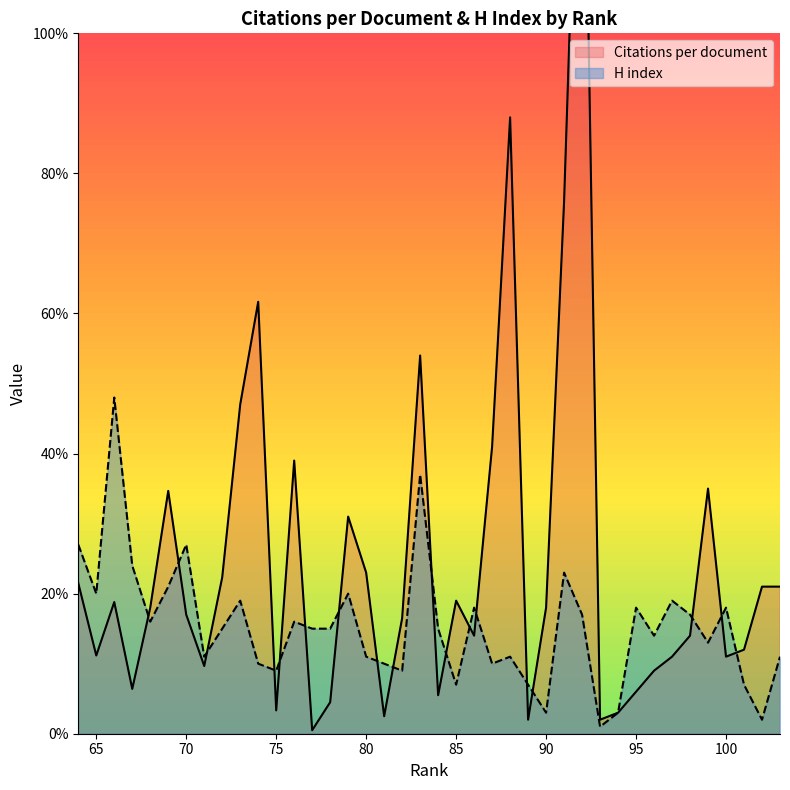

Which series changed the most between 81 and 67?

H index